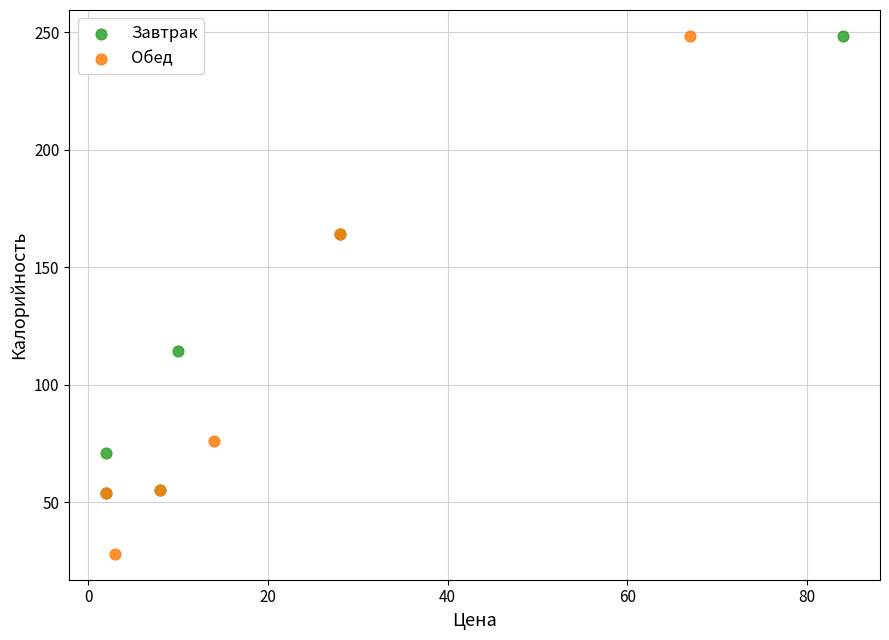

Which series reaches the minimum Y coordinate?

Обед